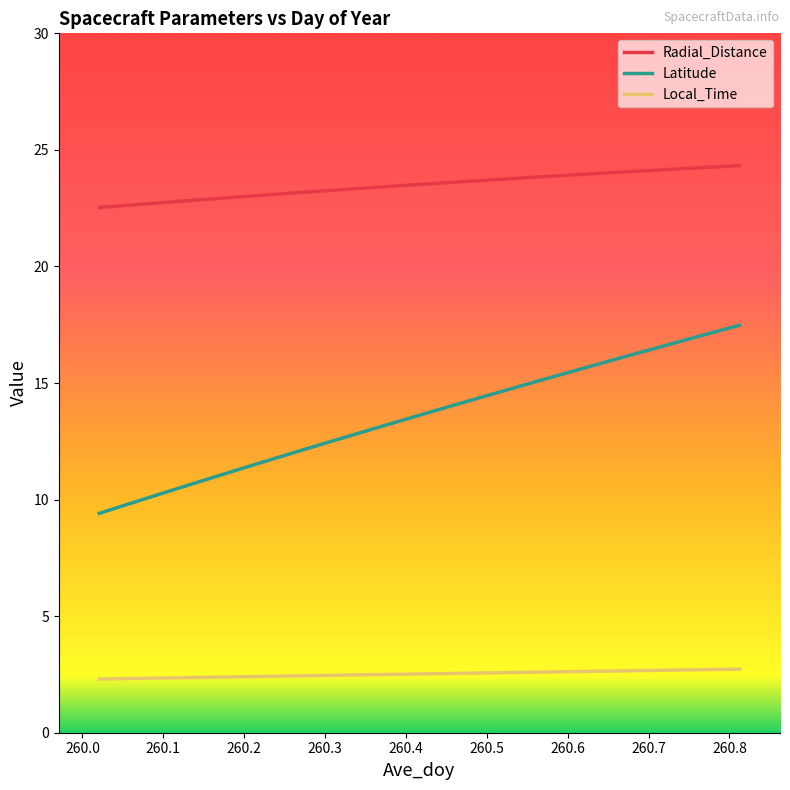

How many lines are shown in the chart?

3